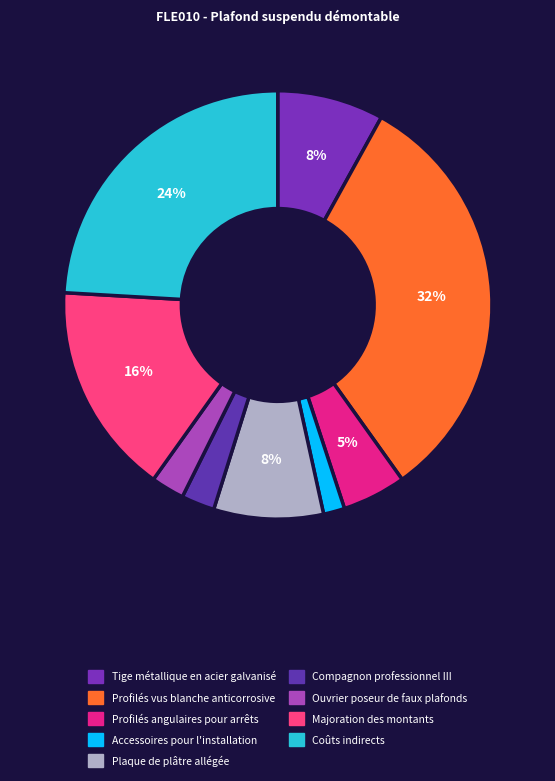

To the nearest percent, what is the difference between the Coûts indirects and Accessoires pour l'installation slice percentages?

22%